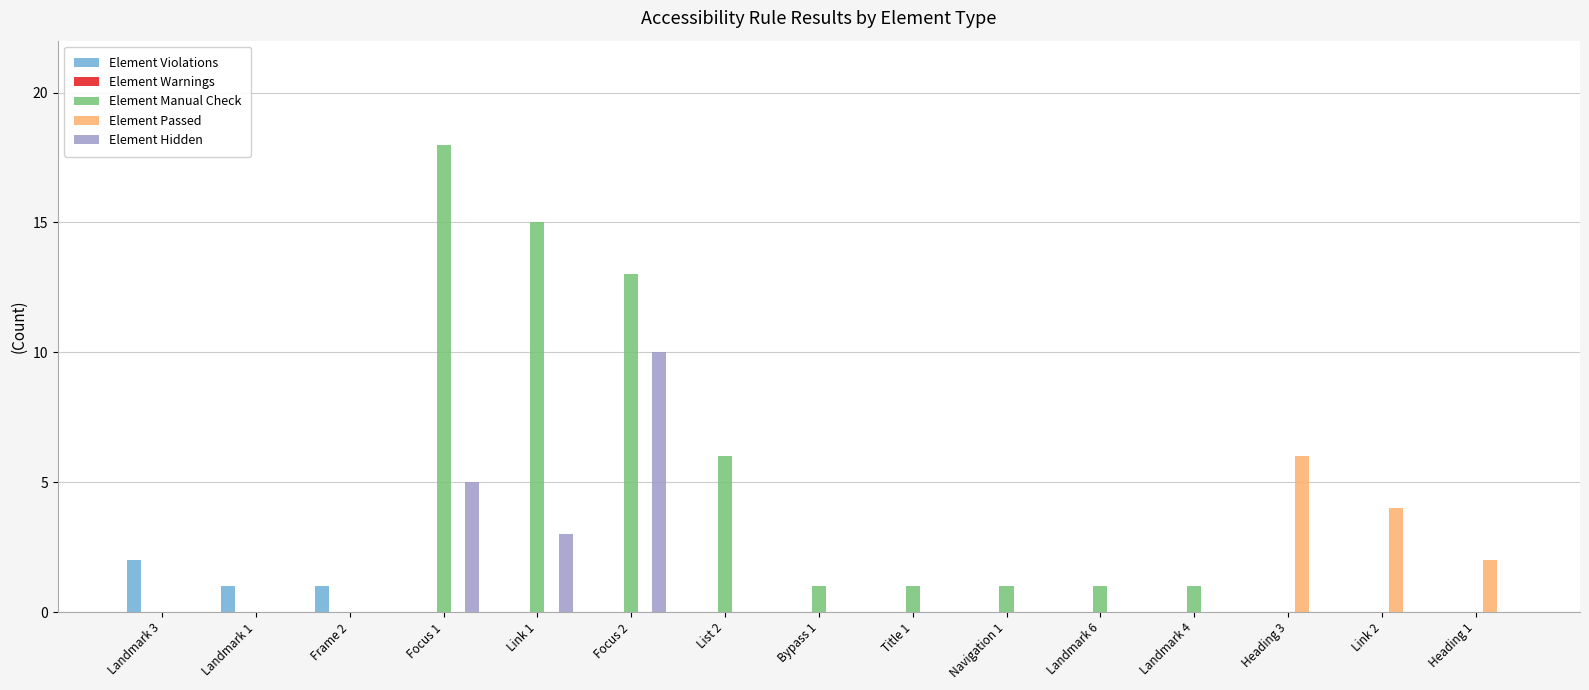

Which series changed the most between Link 1 and Link 2?

Element Manual Check